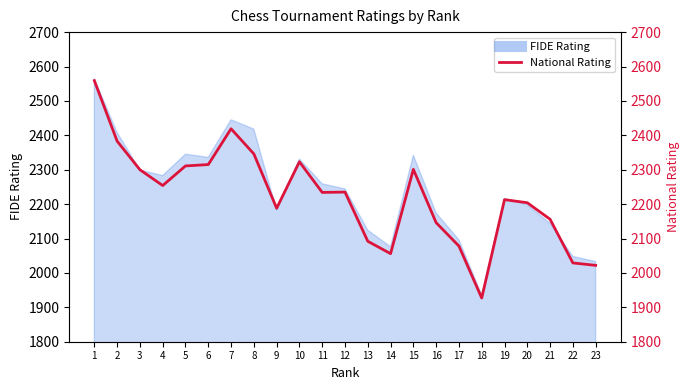

What is the ratio of the value at 1 to the value at 14?

1.2